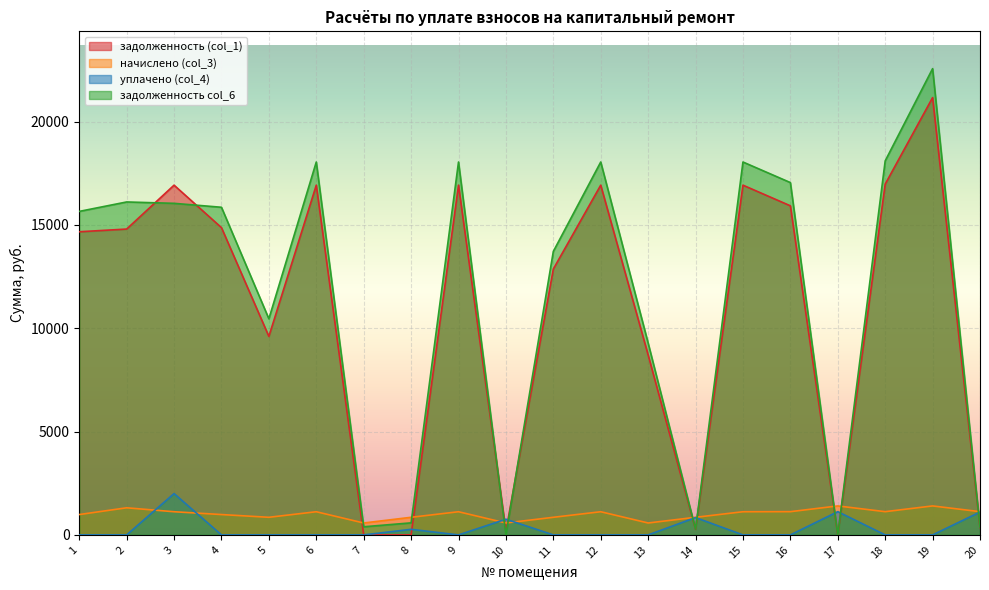

At which category does начислено (col_3) reach its first local peak?

2